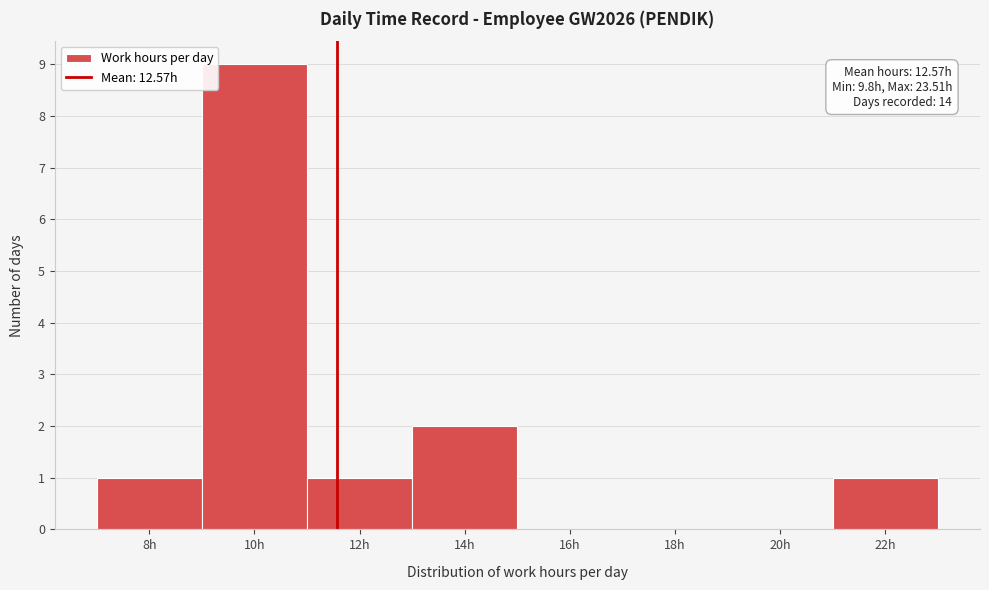

Reading left to right, list all the values displayed in this chart.

8h=1	10h=9	12h=1	14h=2	16h=0	18h=0	20h=0	22h=1